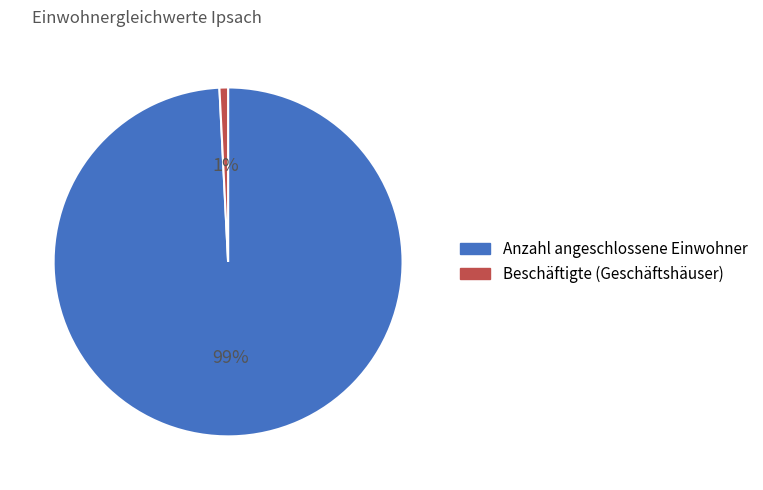

Combined, do Beschäftigte (Geschäftshäuser) and Anzahl angeschlossene Einwohner account for over 50%?

Yes